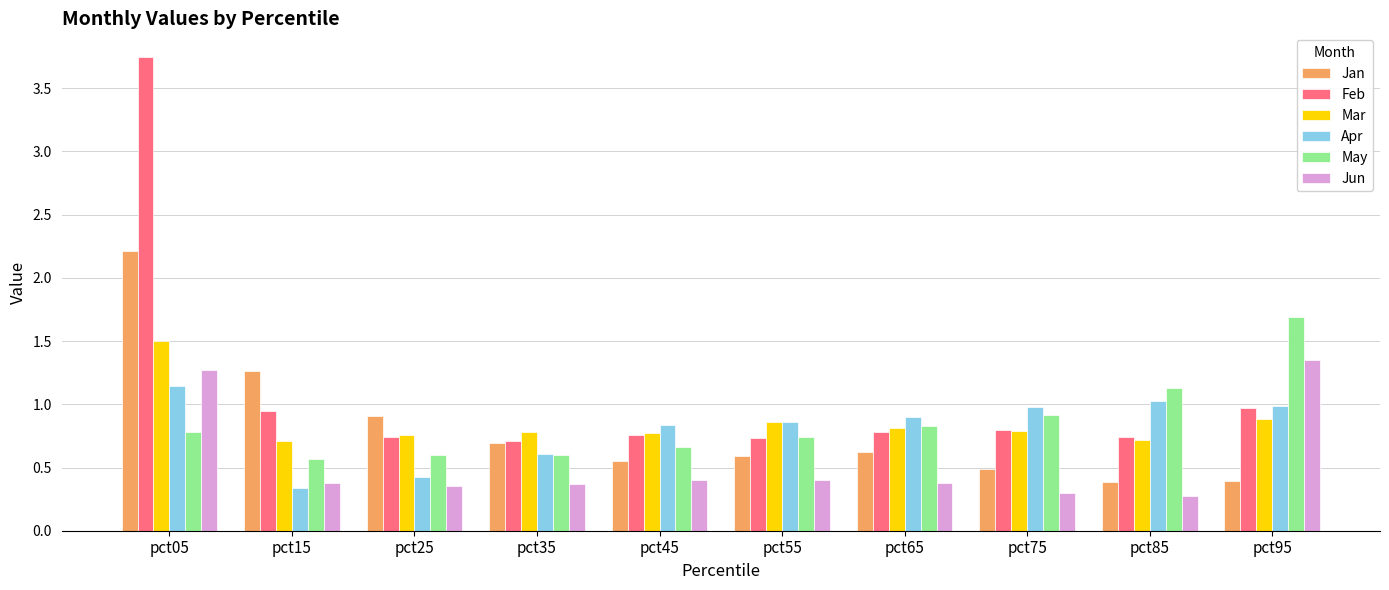

Between pct25 and pct95, which series saw the biggest shift?

May